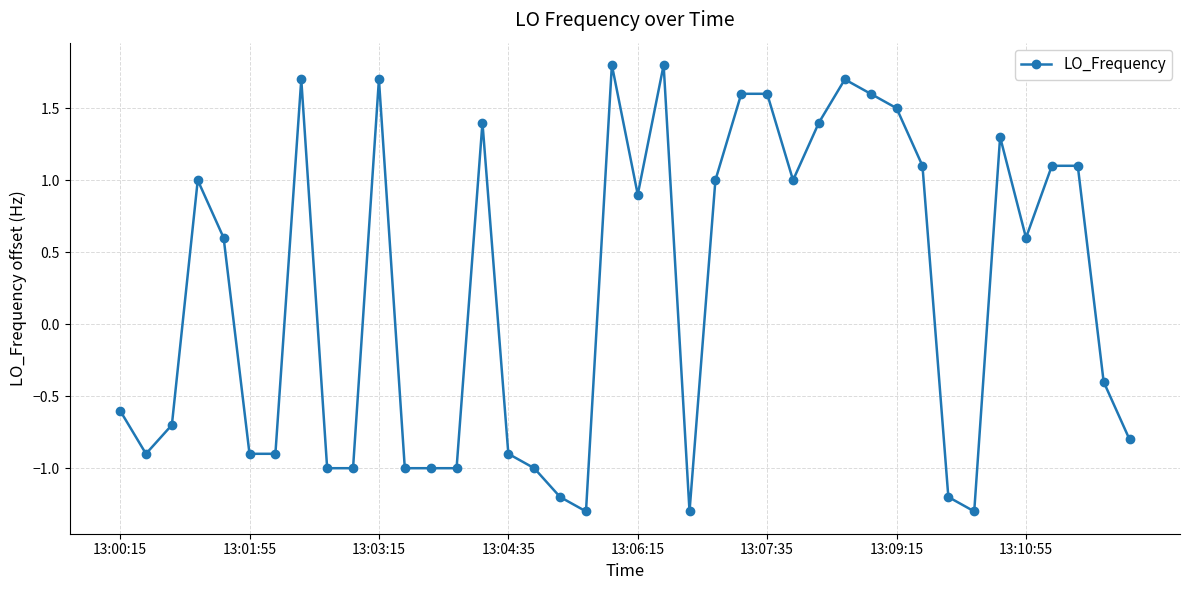

What is the maximum value shown in the chart?

1.8